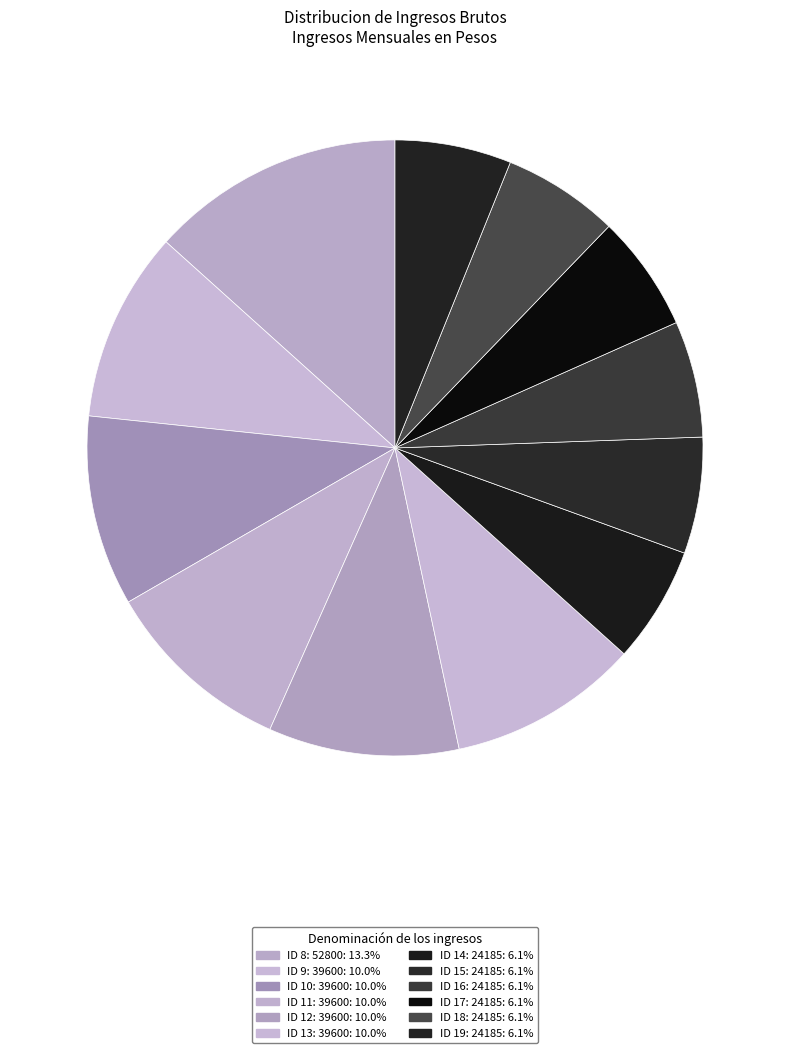

Is it true that ID 12: 39600 is 16% of the pie?

False